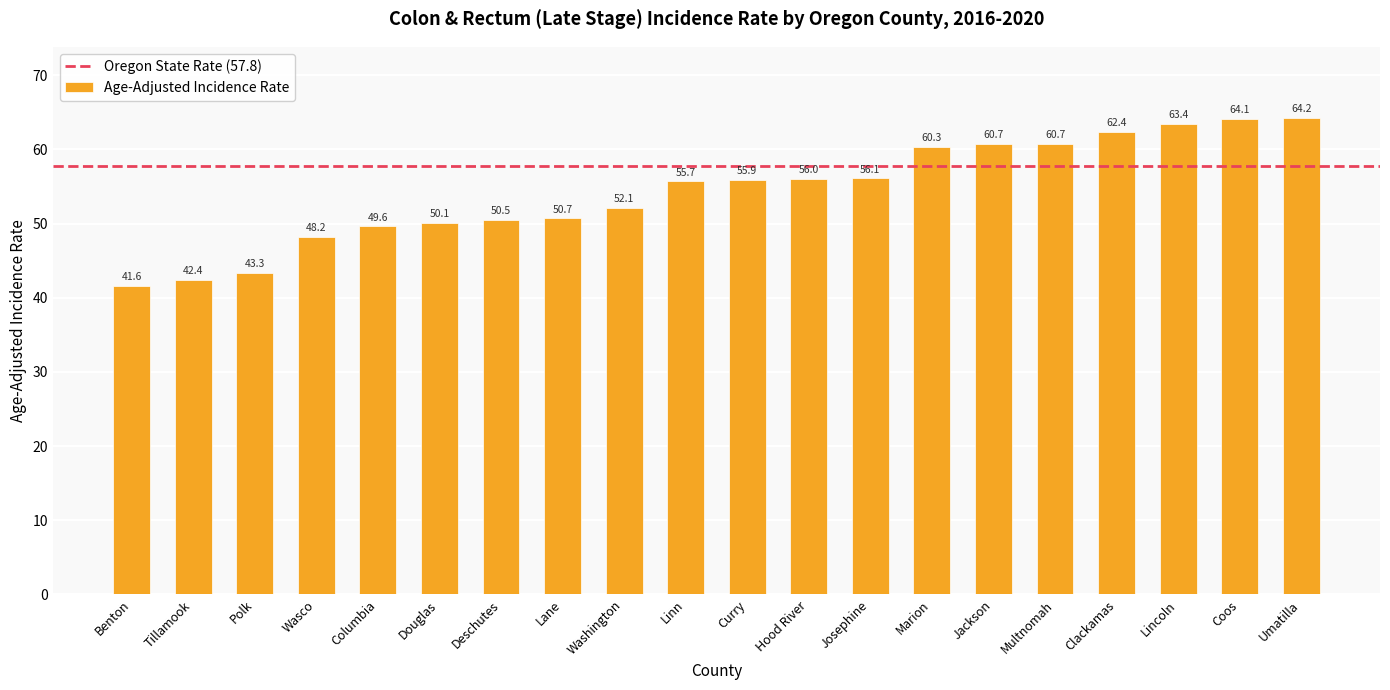

What is the sum of the values at Curry and Tillamook?

98.3